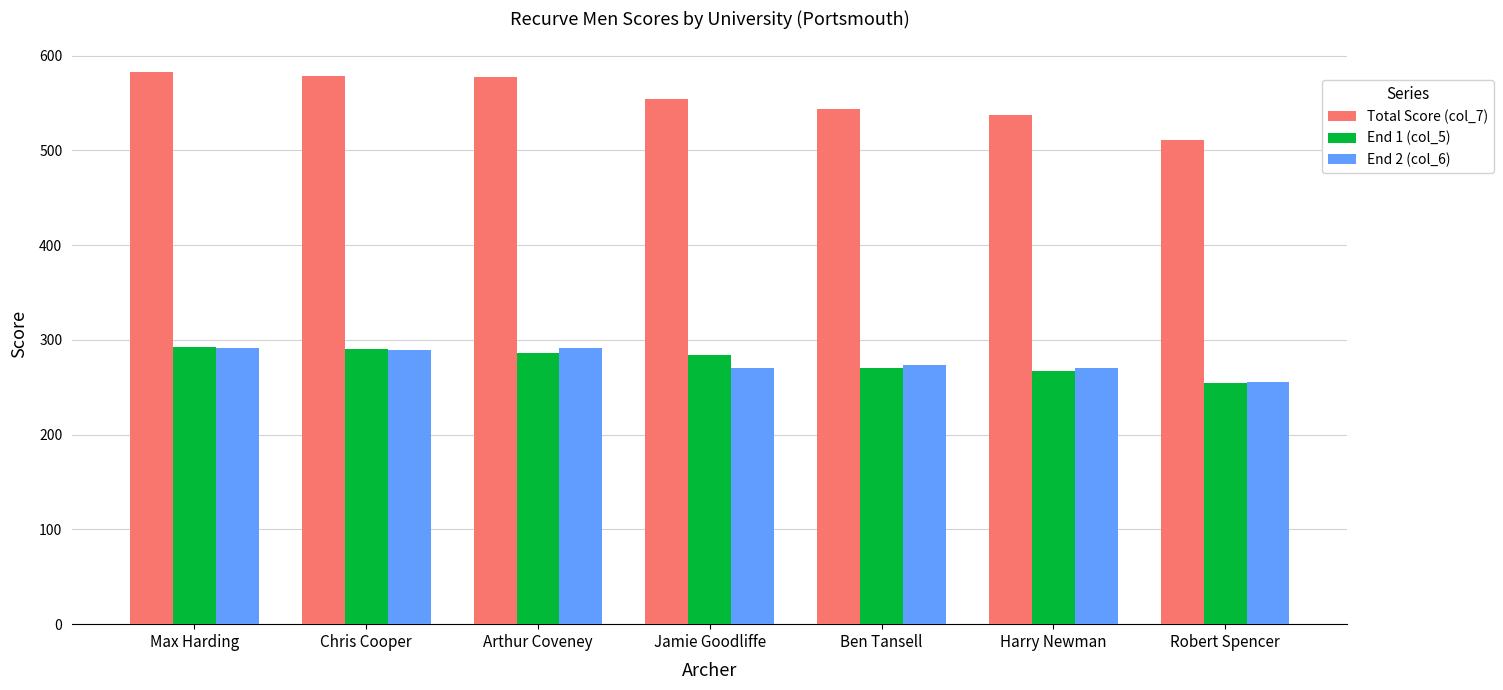

Does the chart contain stacked bars?

No